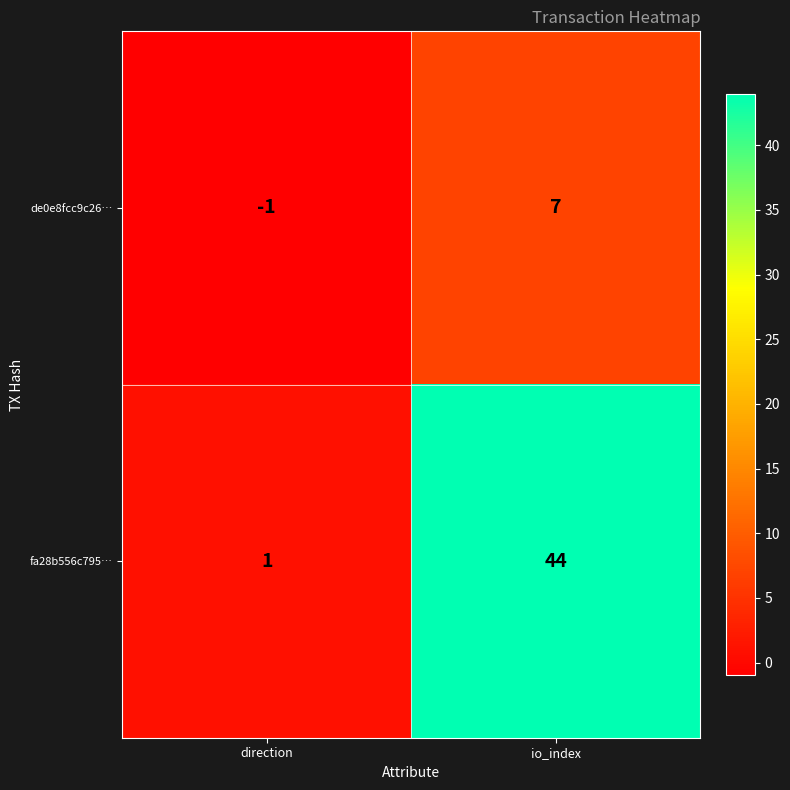

Where is de0e8fcc9c26… nearest to the value 3?

direction